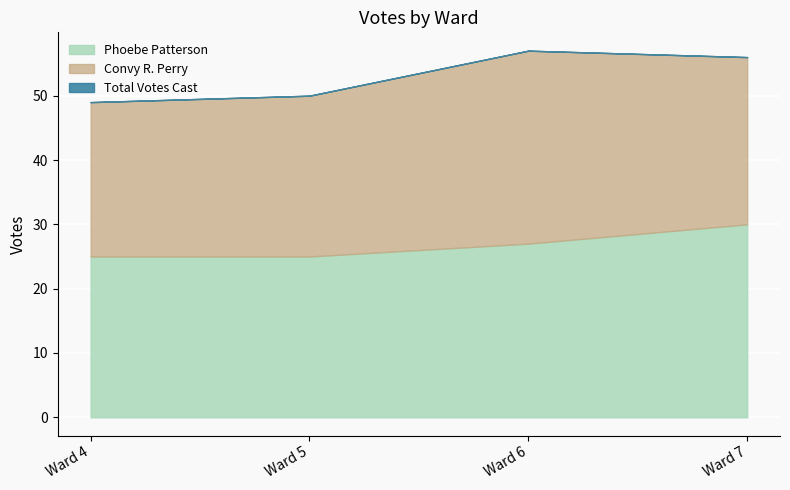

What is the value of the Convy R. Perry point at the 2nd from the left?

25